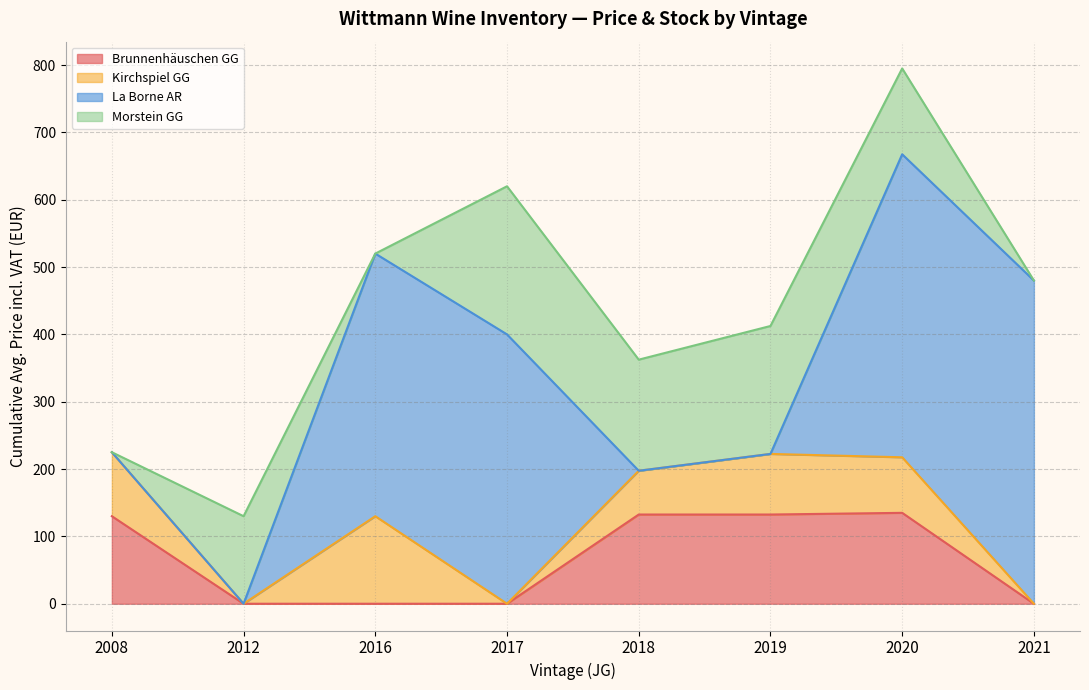

What is the total value across all series at 2008?

225.0